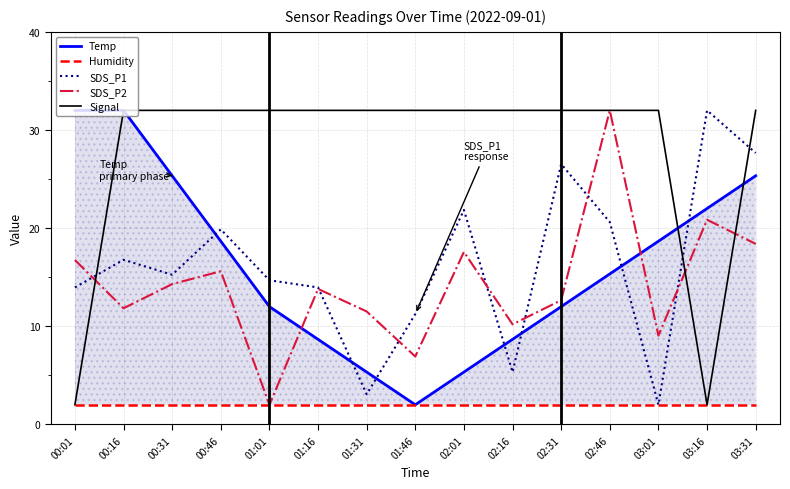

What is the difference between the second highest and minimum values in the Signal series?

30.0